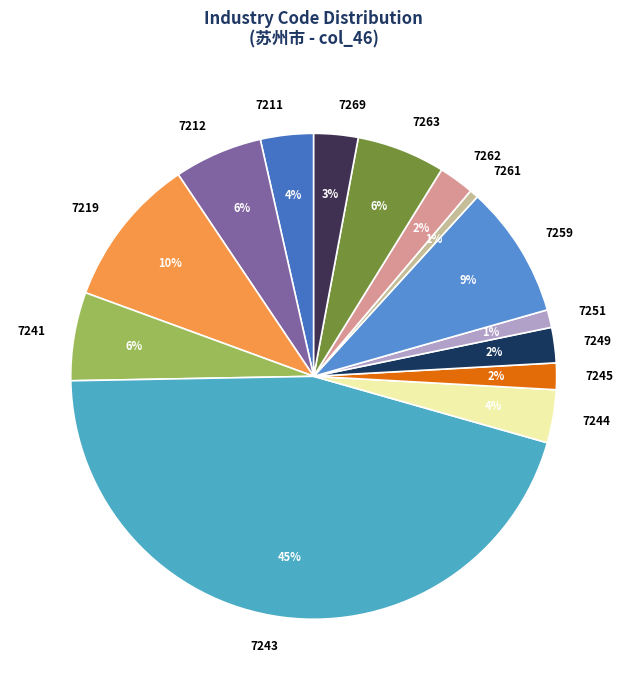

Is the sum of 7249 and 7259 greater than half?

No